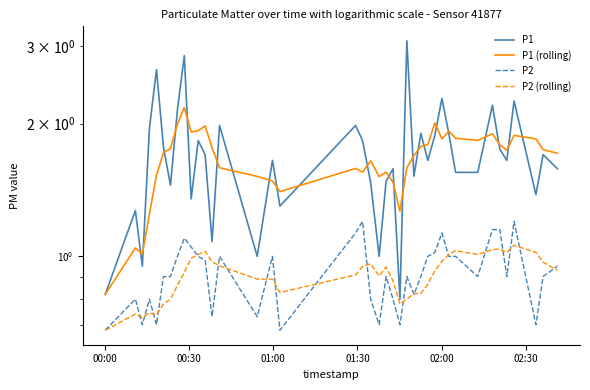

How many lines are shown in the chart?

4